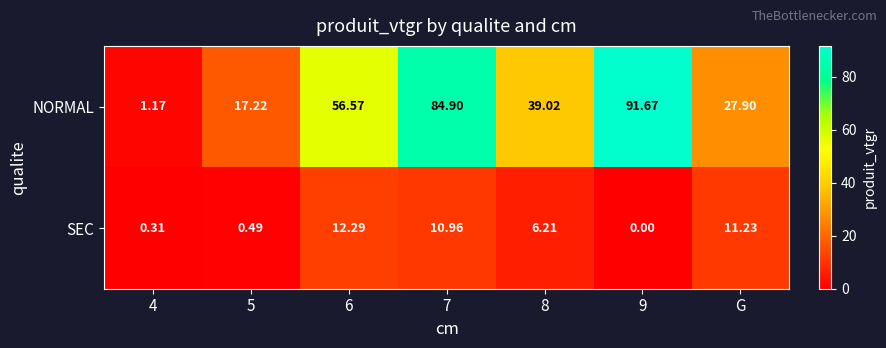

Rank the series at G from highest to lowest value.

NORMAL, SEC